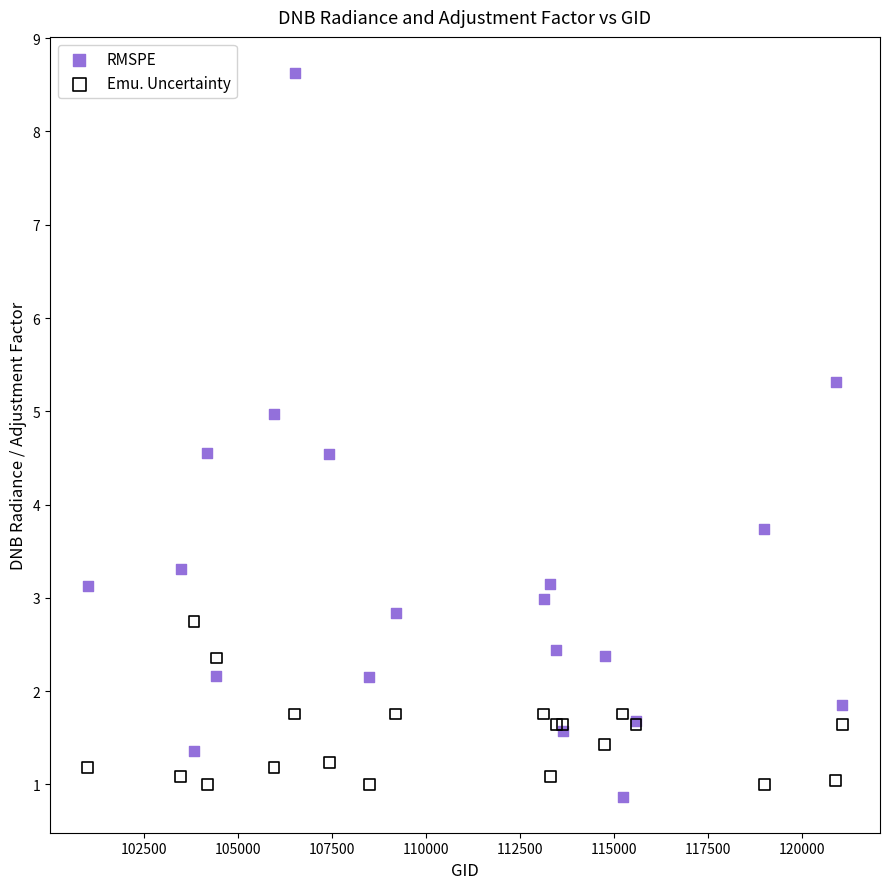

Which series contains the highest Y value?

RMSPE